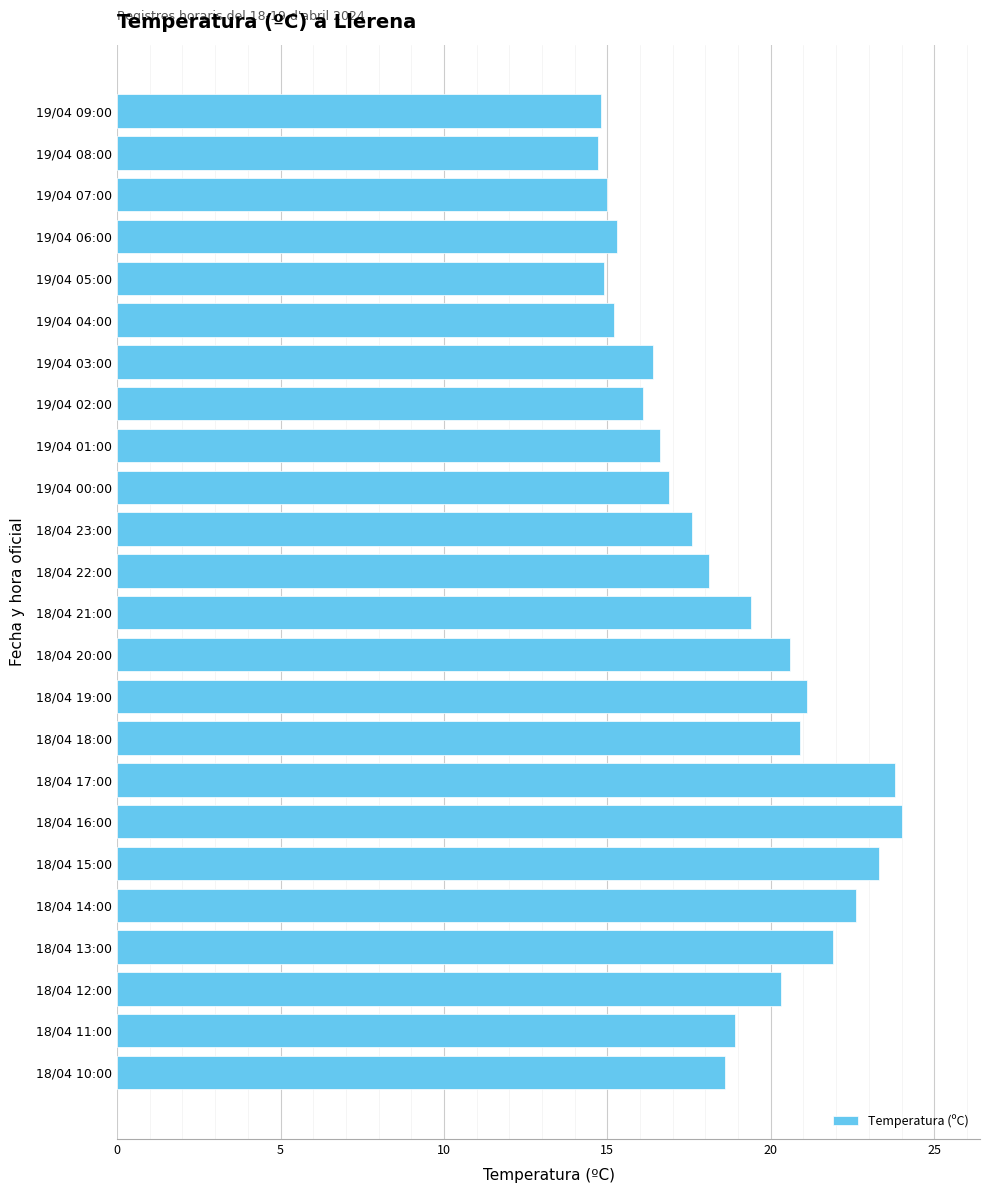

Are the bars grouped side by side (vs. stacked)?

No